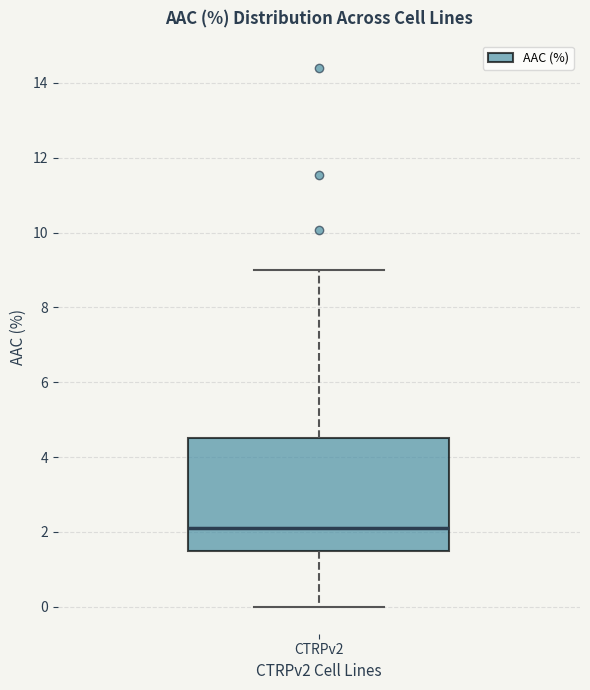

Transcribe this box plot: give where the median line is, the range the box spans, and where the two whiskers end, as read against the y-axis. The values are not printed on the chart, so give them approximately, as read against the axis.

median 2.0, box 1.4 to 4.6, whiskers 0.0 to 9.0